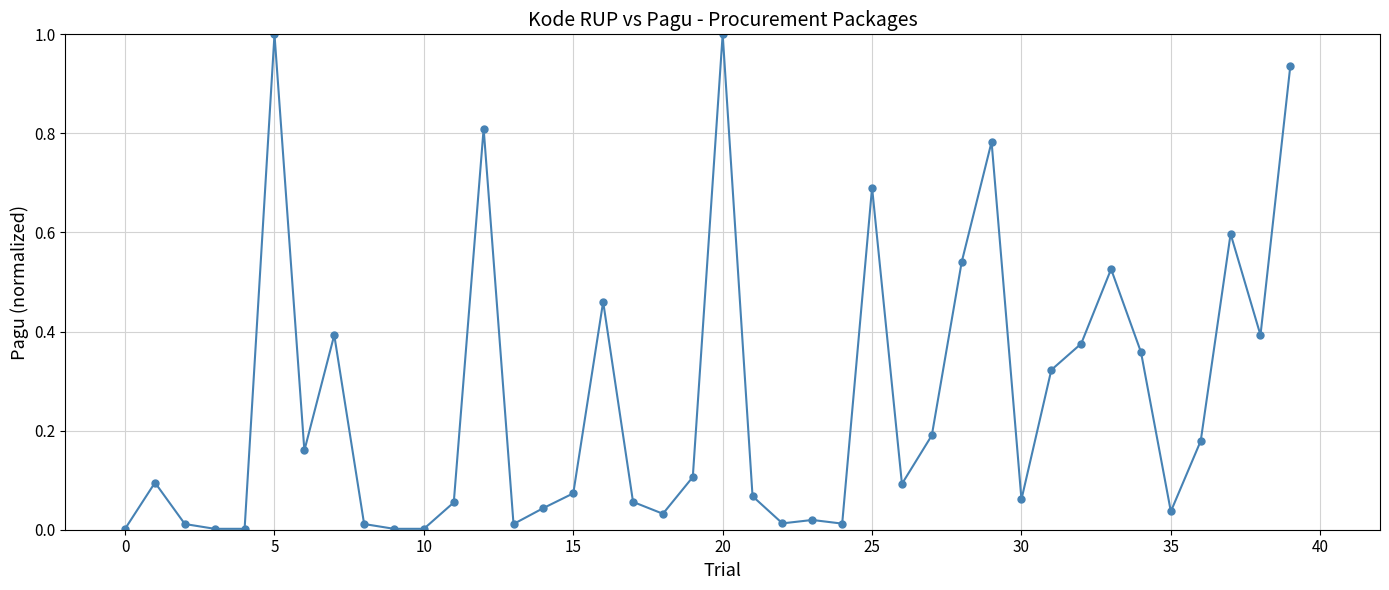

True or false: there are more than 0 points higher than both neighbors.

True